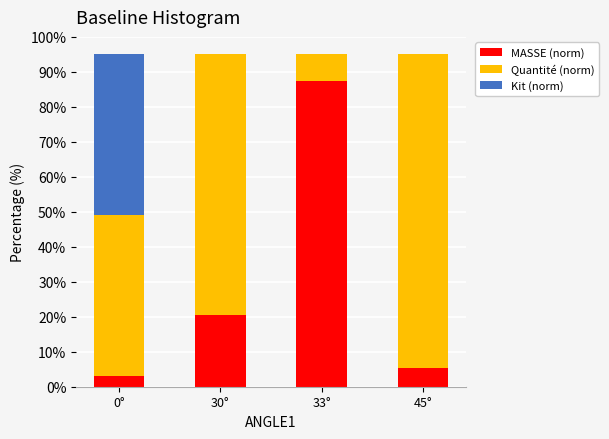

What is the total value across all series at 33°?

95.0